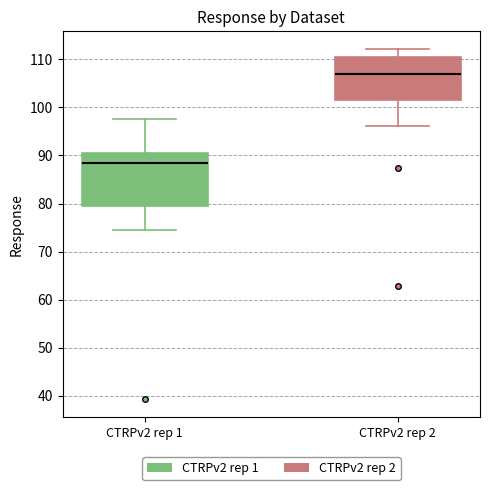

Which box's median line is the highest?

CTRPv2 rep 2